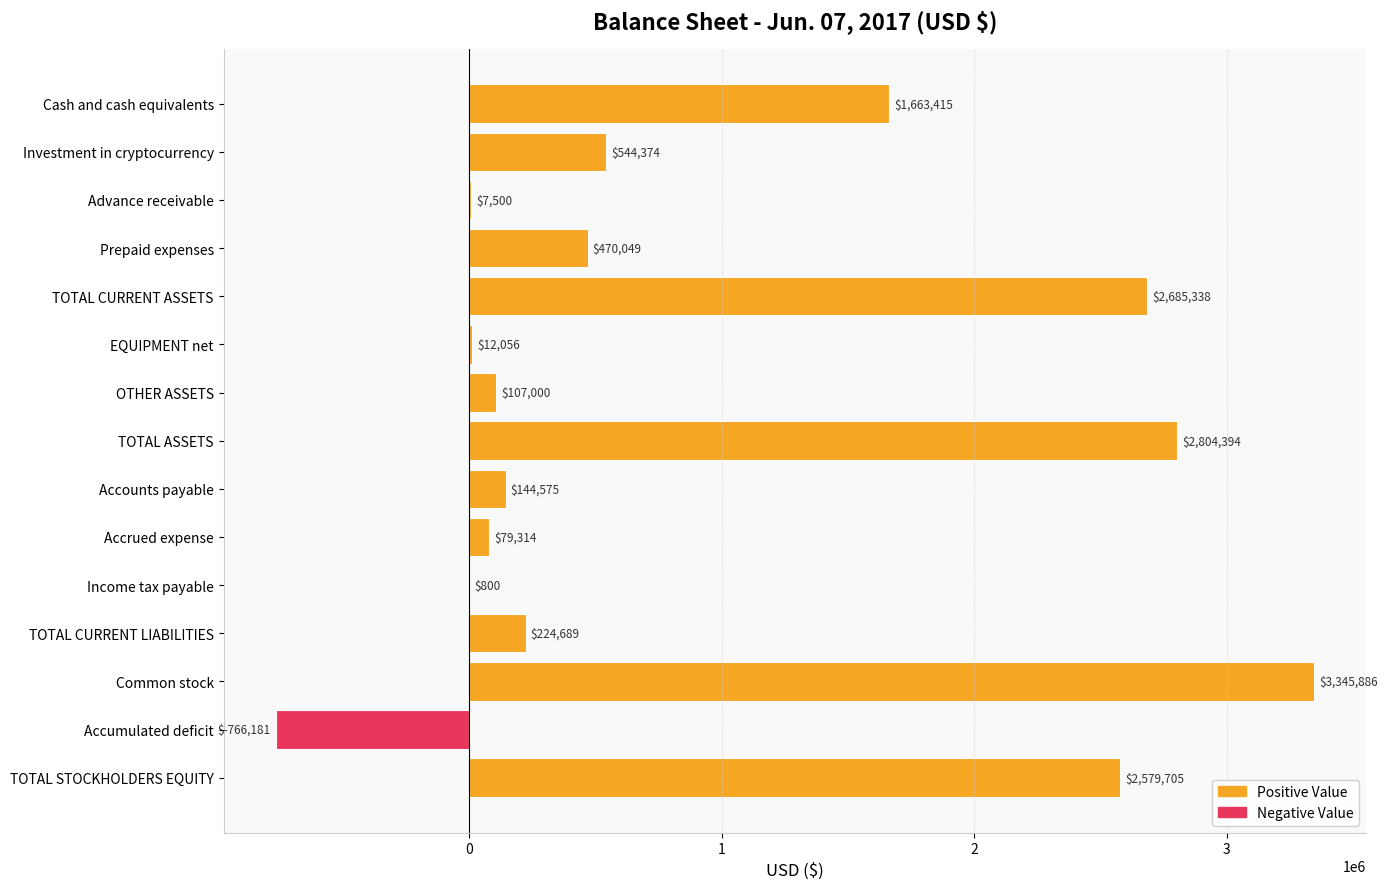

What is the greatest value displayed?

3345886